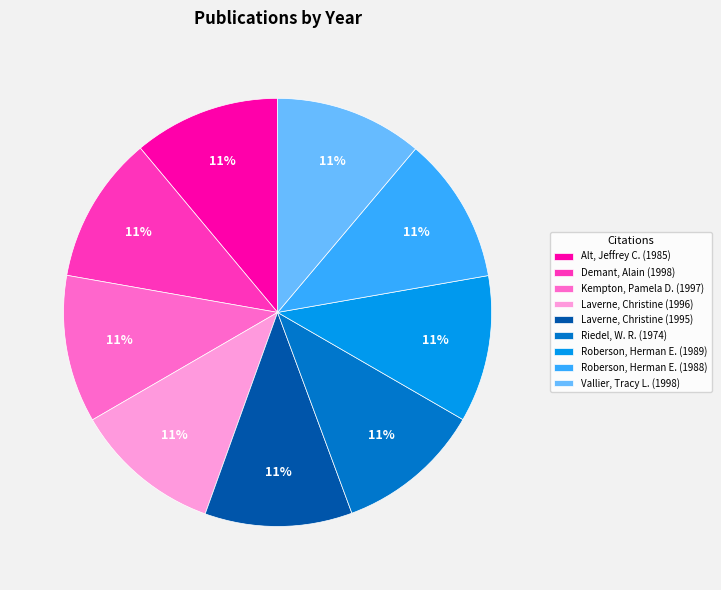

Do Alt, Jeffrey C. (1985) and Laverne, Christine (1995) together represent more than half of the pie?

No